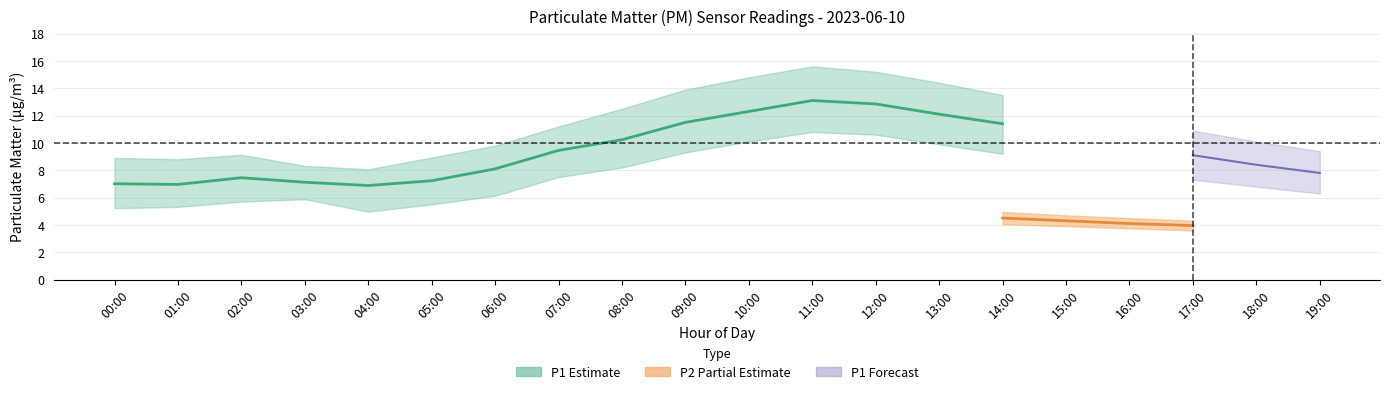

Which category has the highest value across all series?

11:00